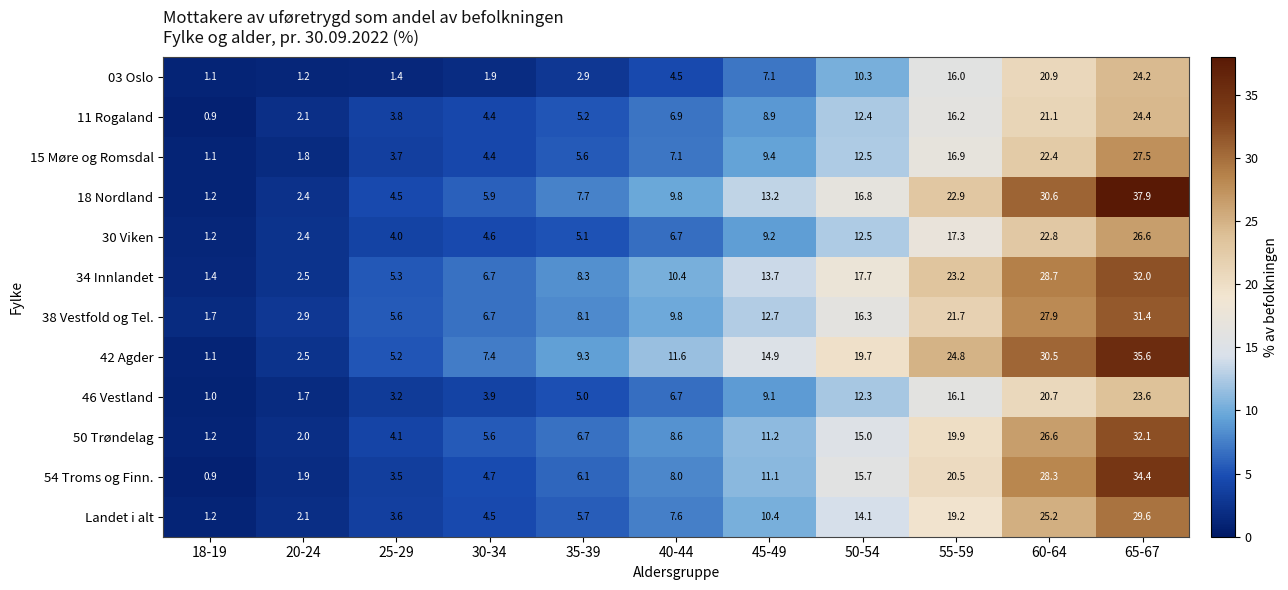

What is the sum of all 46 Vestland values?

103.3